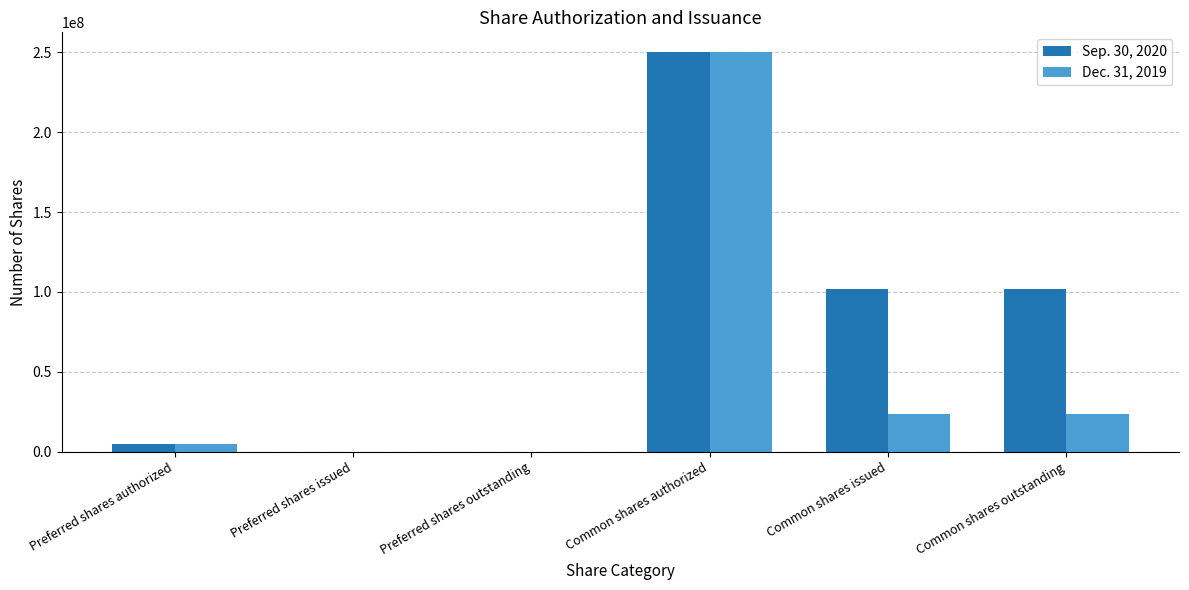

The value of Sep. 30, 2020 at Common shares authorized is 354303192. True or false?

False